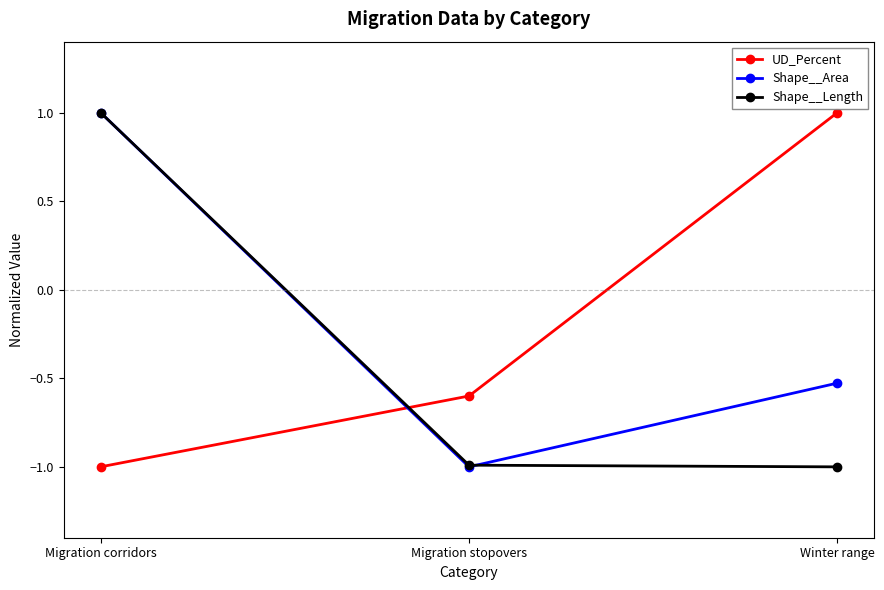

How many negative values does the UD_Percent series have?

2